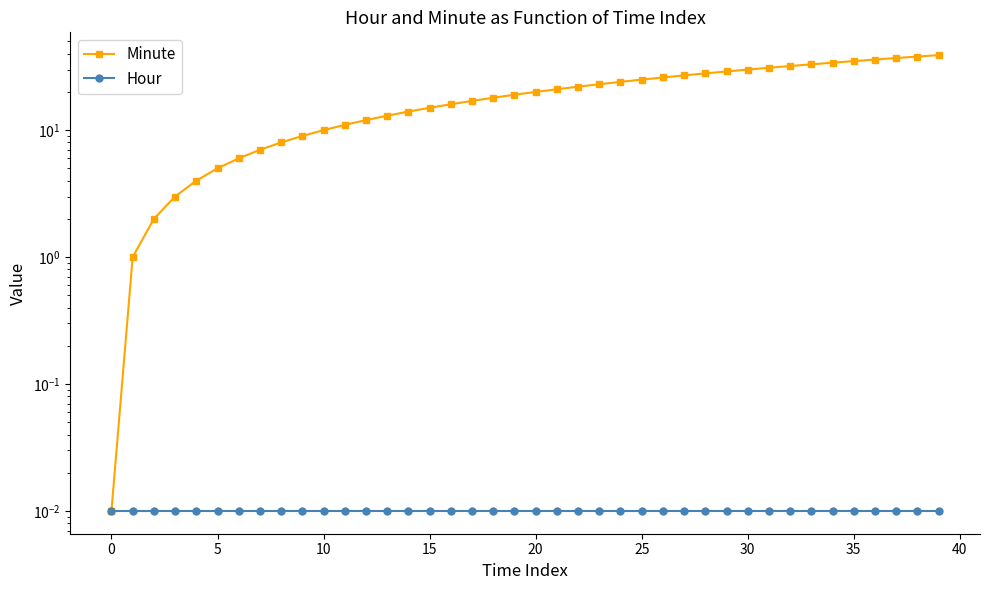

What is the label of the 21st point from the right?

19